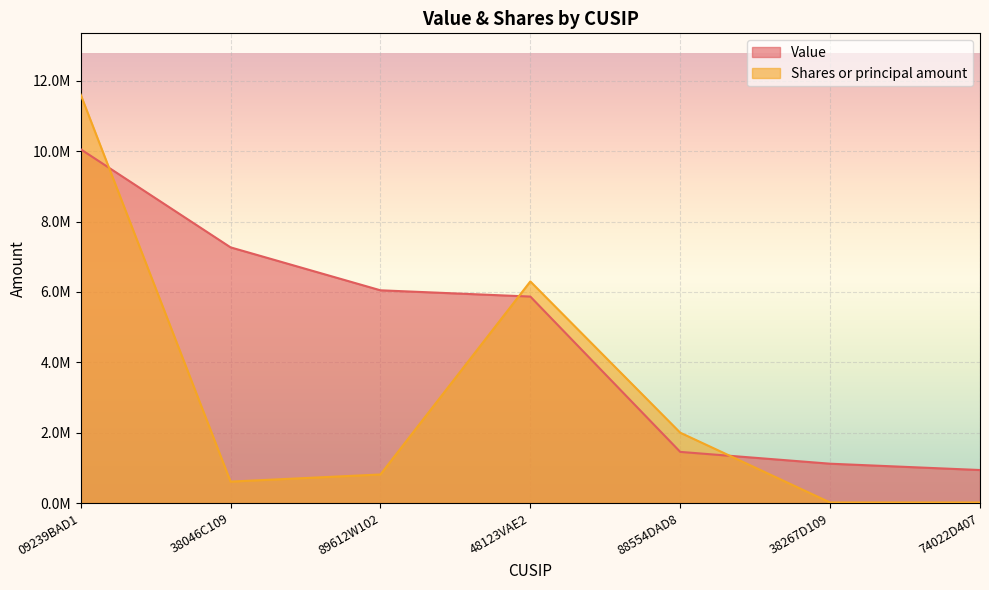

What position from the left is 74022D407?

7